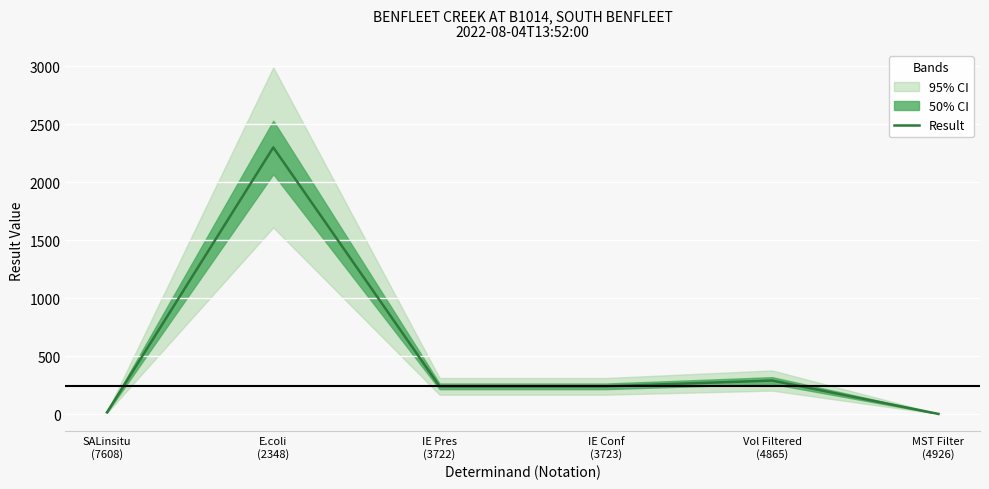

What is the sum of the values at MST Filter
(4926) and IE Conf
(3723)?

242.0